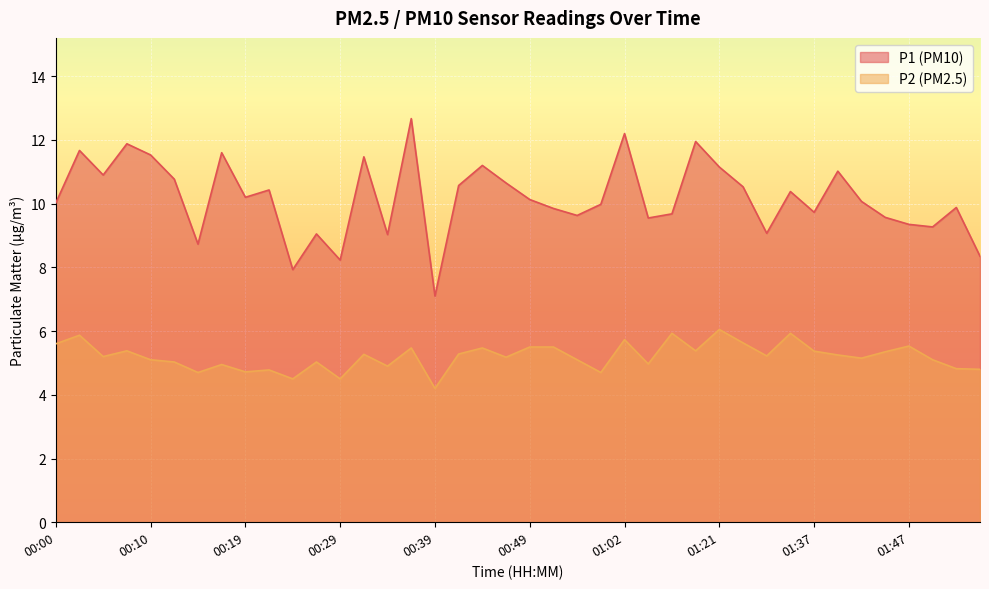

What is the label of the 18th point from the left?

00:41